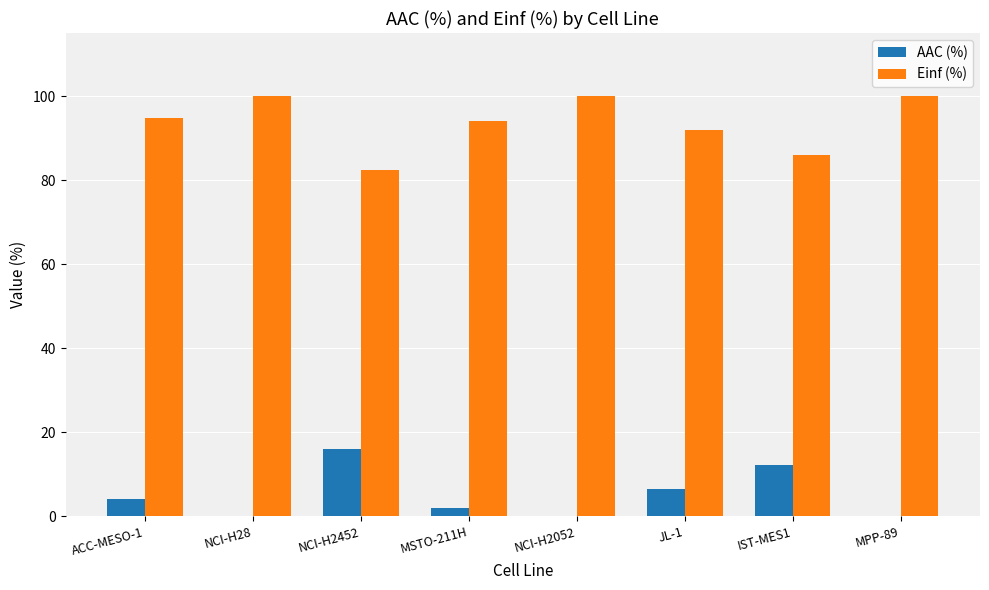

True or false: Einf (%) has a value of 100.0 at MPP-89.

True